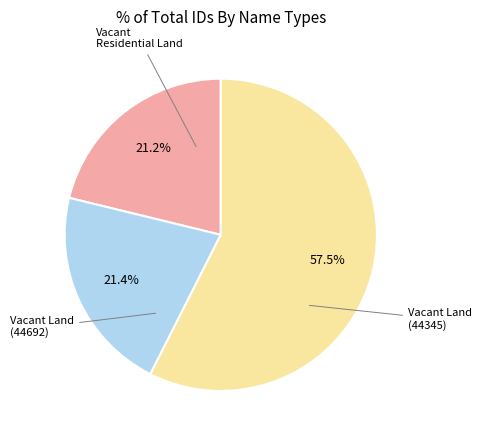

Does any single category account for the majority?

Yes